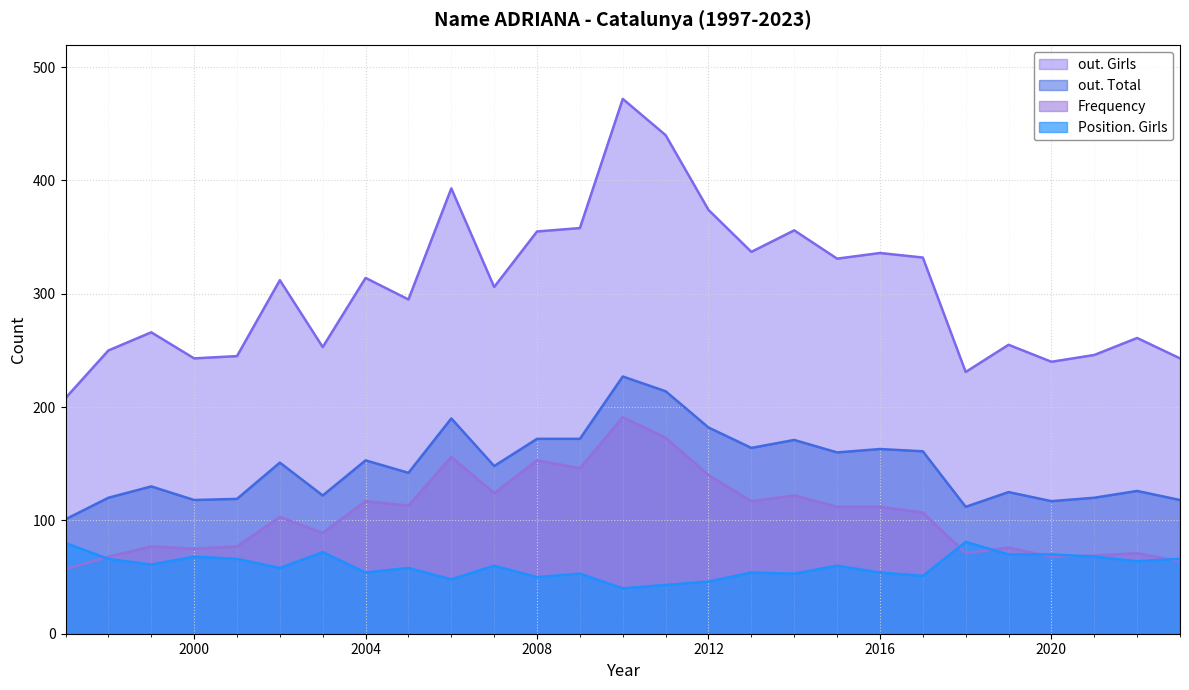

Reading right to left, extract all data points from this chart.

out. Girls: 243	261	246	240	255	231	332	336	331	356	337	374	440	472	358	355	306	393	295	314	253	312	245	243	266	250	208
out. Total: 118	126	120	117	125	112	161	163	160	171	164	182	214	227	172	172	148	190	142	153	122	151	119	118	130	120	101
Frequency: 64	71	69	68	76	71	107	112	112	122	117	140	173	191	146	153	124	156	113	117	89	103	77	75	77	68	57
Position. Girls: 66	64	68	70	70	81	51	54	60	53	54	46	43	40	53	50	60	48	58	54	72	58	66	68	61	66	80